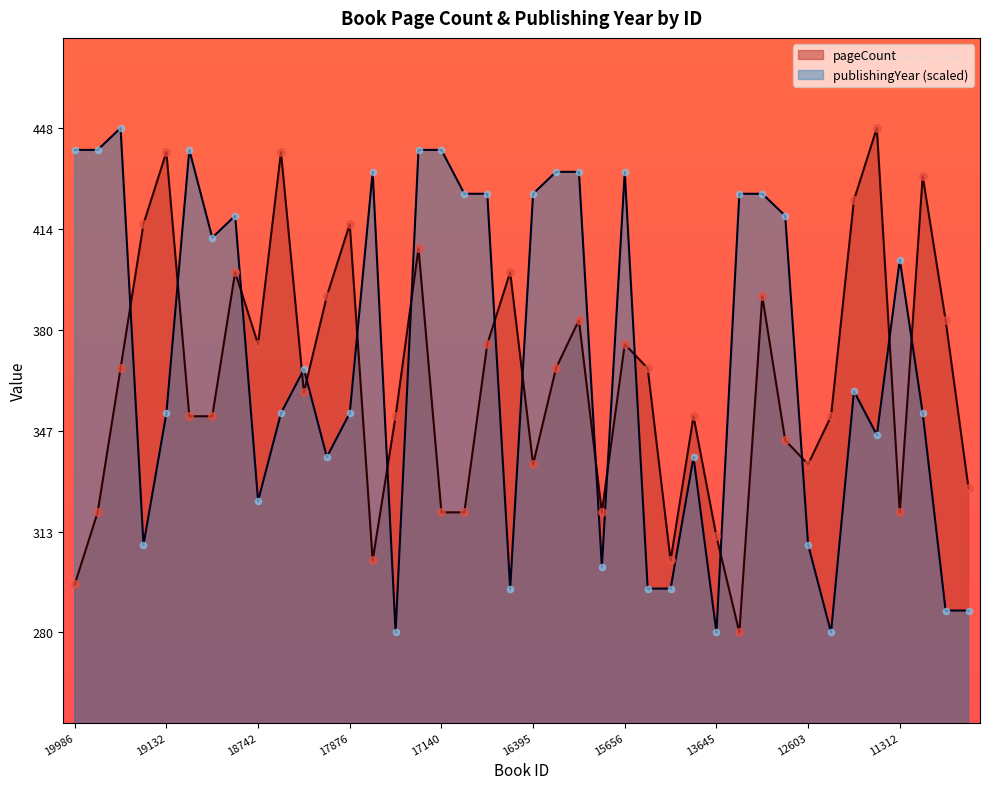

What are all the series names shown in the legend?

pageCount, publishingYear (scaled)